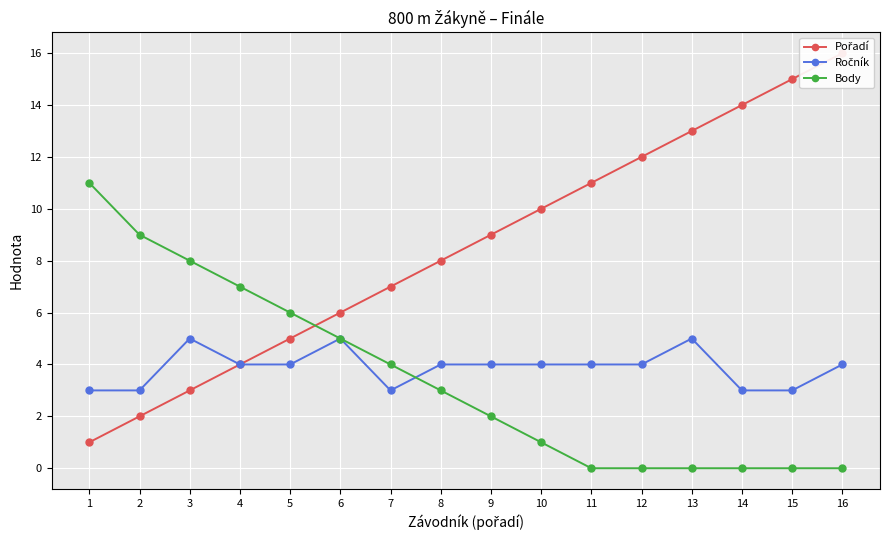

True or false: Ročník has more than 0 interior local peaks.

True